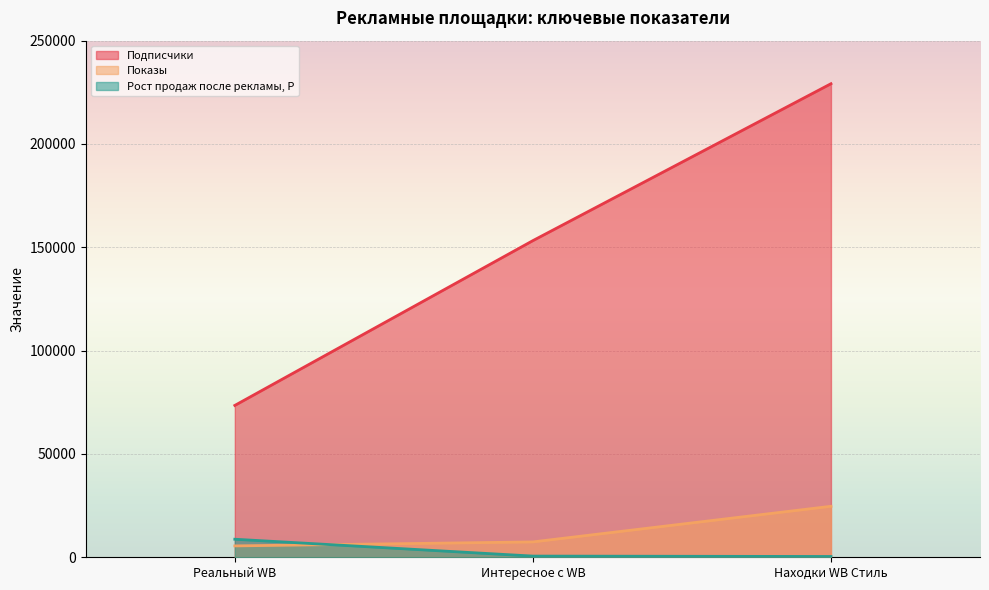

How many values in the Подписчики series exceed 153236?

1